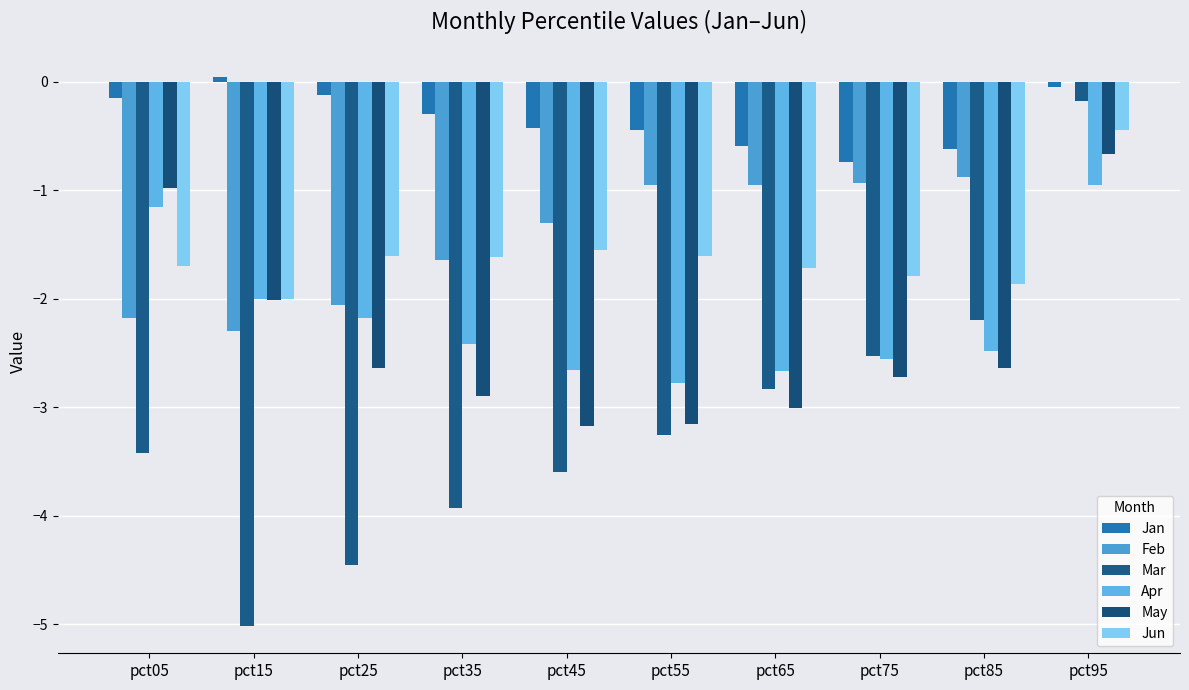

How many groups of bars are there?

10